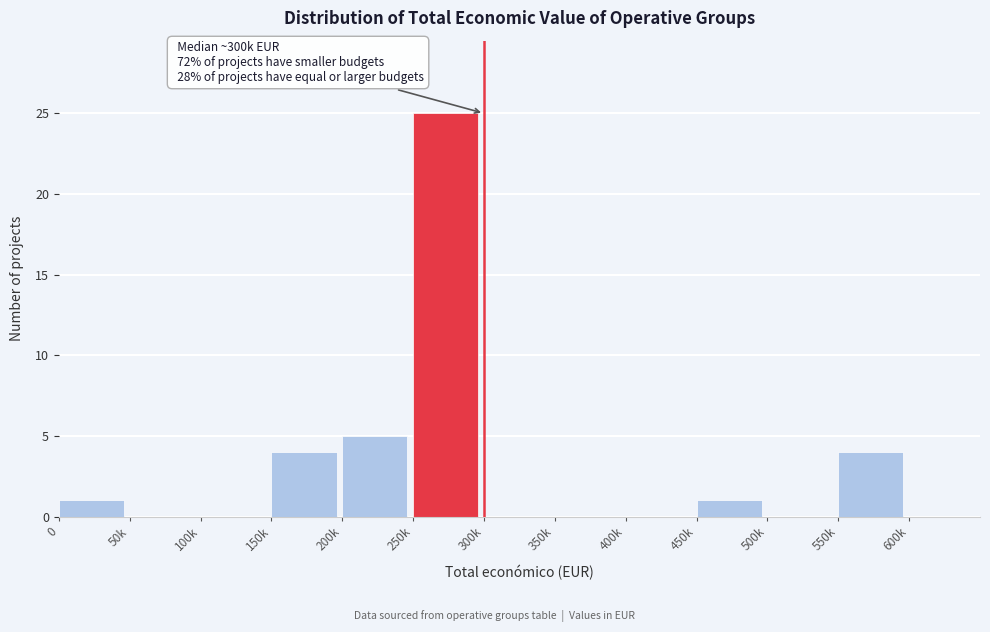

Reading left to right, list all the values displayed in this chart.

0=1	50k=0	100k=0	150k=4	200k=5	250k=25	300k=0	350k=0	400k=0	450k=1	500k=0	550k=4	600k=0